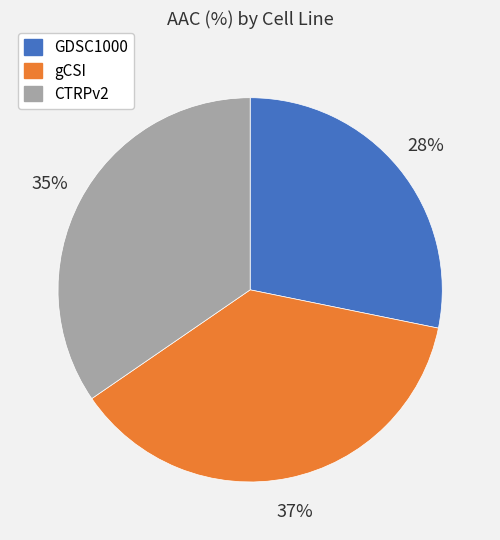

What is the smallest slice in the pie chart?

GDSC1000